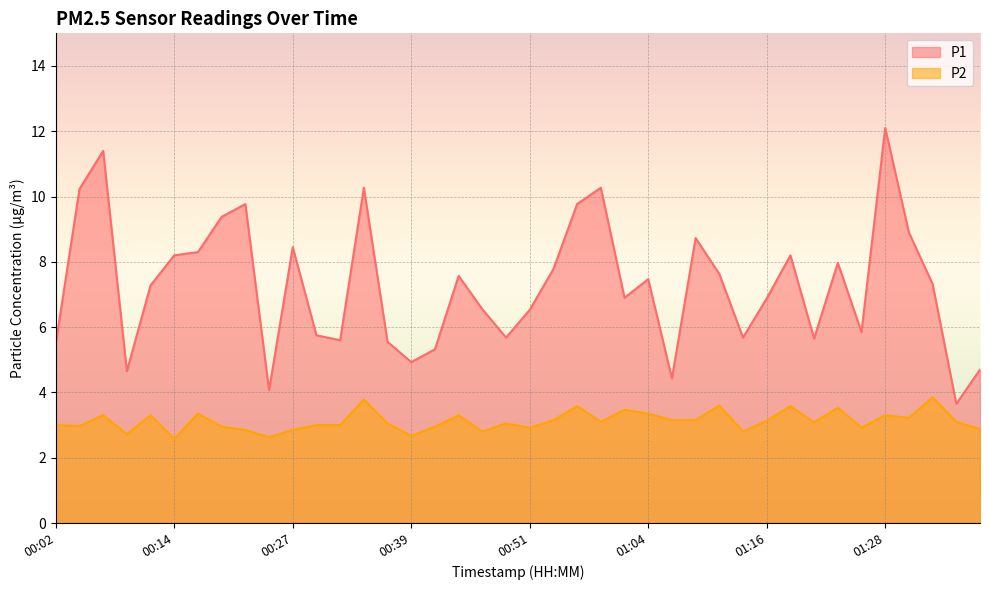

Reading left to right, extract all data points from this chart.

P1: 5.5	10.2	11.4	4.7	7.3	8.2	8.3	9.4	9.8	4.1	8.4	5.8	5.6	10.3	5.5	4.9	5.3	7.6	6.5	5.7	6.5	7.8	9.8	10.3	6.9	7.5	4.4	8.7	7.6	5.7	6.9	8.2	5.7	8.0	5.8	12.1	8.9	7.3	3.6	4.7
P2: 3.0	3.0	3.3	2.7	3.3	2.6	3.4	3.0	2.9	2.6	2.9	3.0	3.0	3.8	3.0	2.7	3.0	3.3	2.8	3.0	2.9	3.1	3.6	3.1	3.5	3.4	3.1	3.1	3.6	2.8	3.1	3.6	3.1	3.5	2.9	3.3	3.2	3.9	3.1	2.9